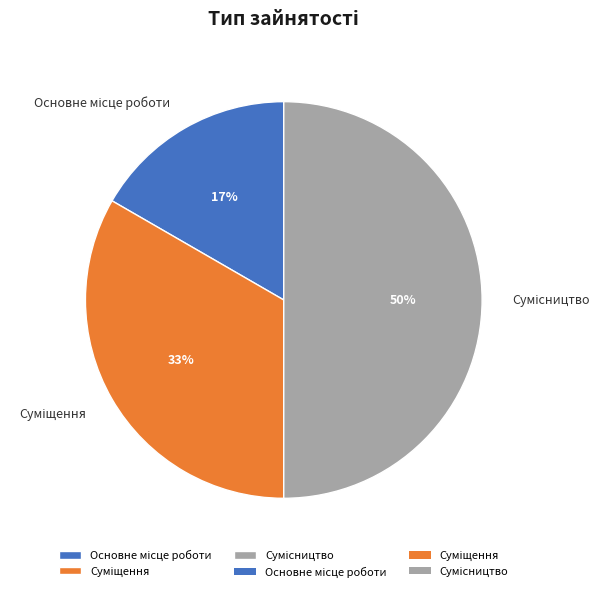

To the nearest percent, what is the difference between the largest and smallest slice percentages?

33%